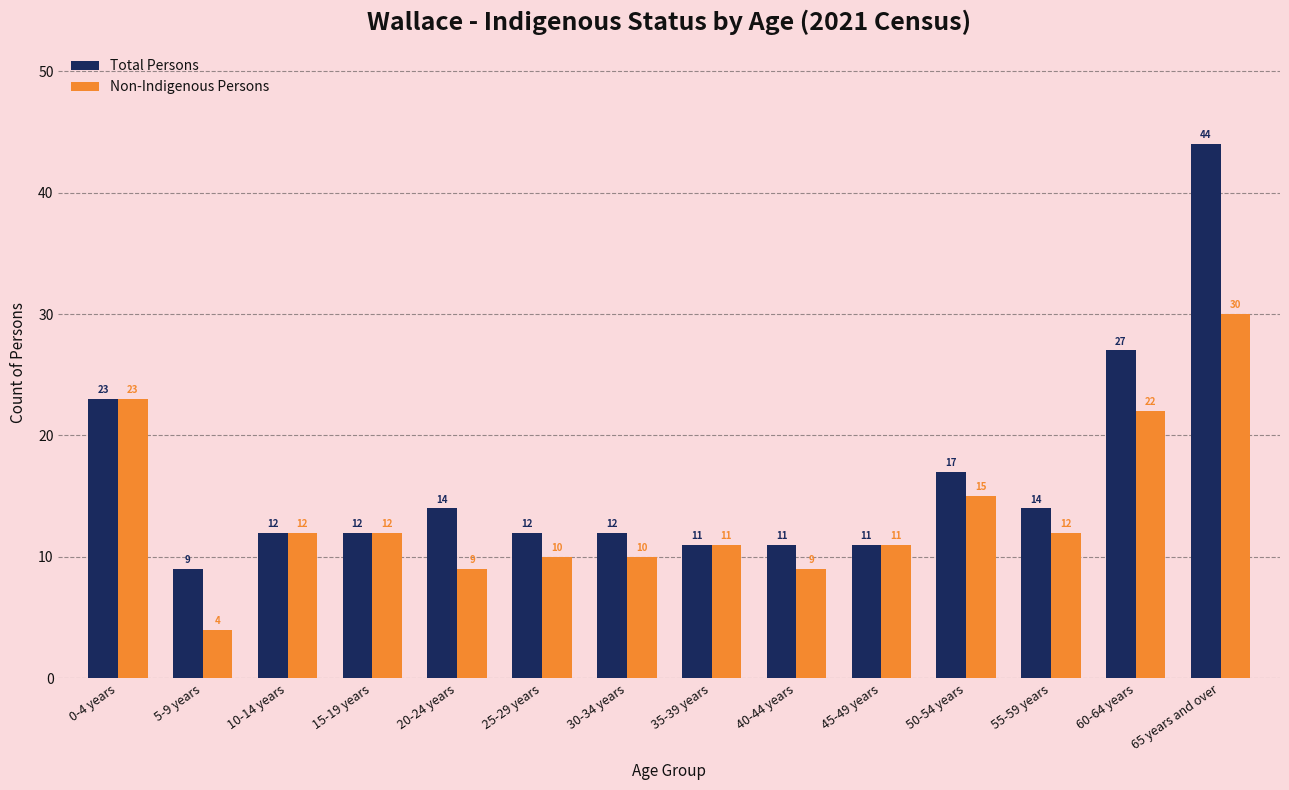

What is the label of the 8th bar from the left?

35-39 years